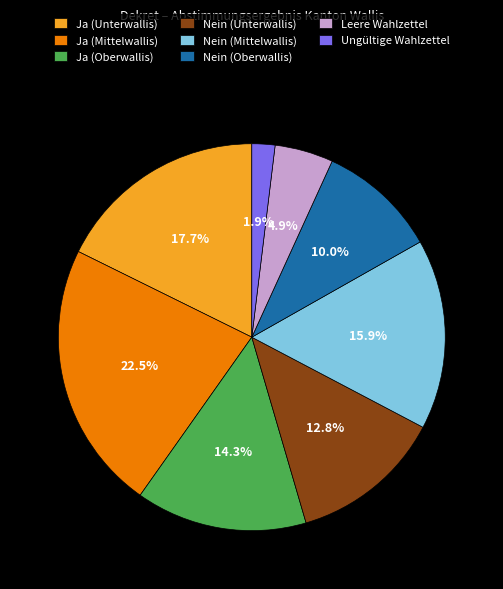

Approximately how many times larger is the value at Ja (Oberwallis) compared to Leere Wahlzettel?

2.9